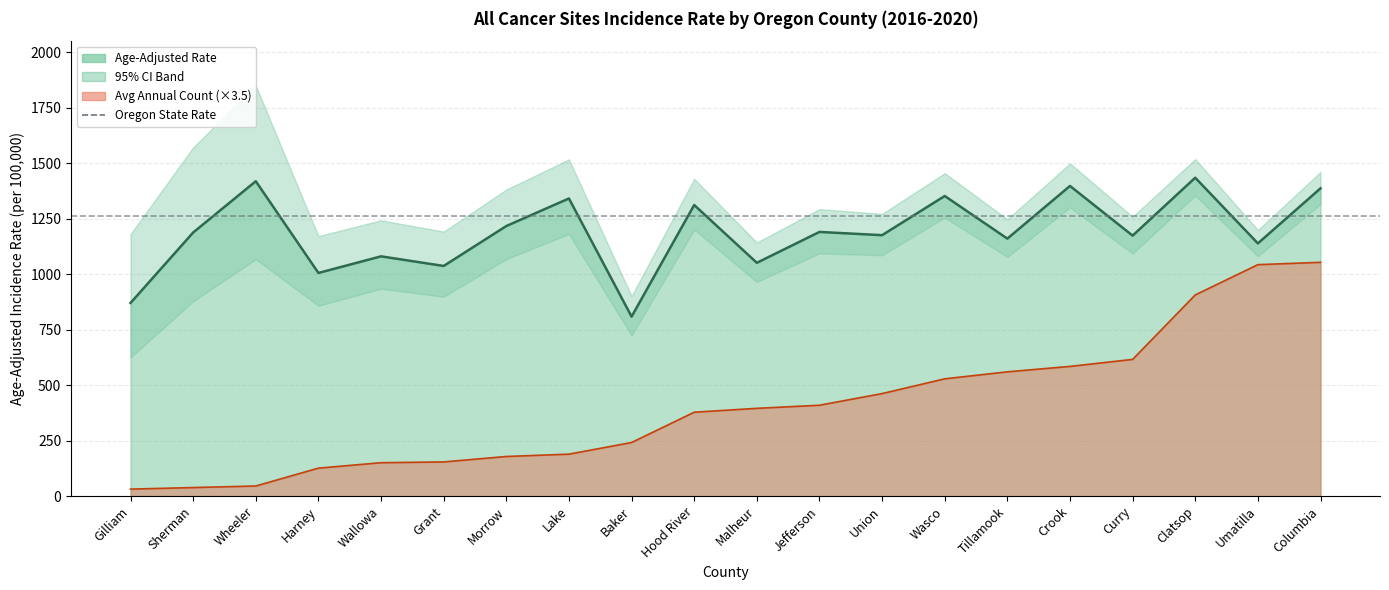

True or false: Average Annual Count and Age-Adjusted Rate cross at least once.

False